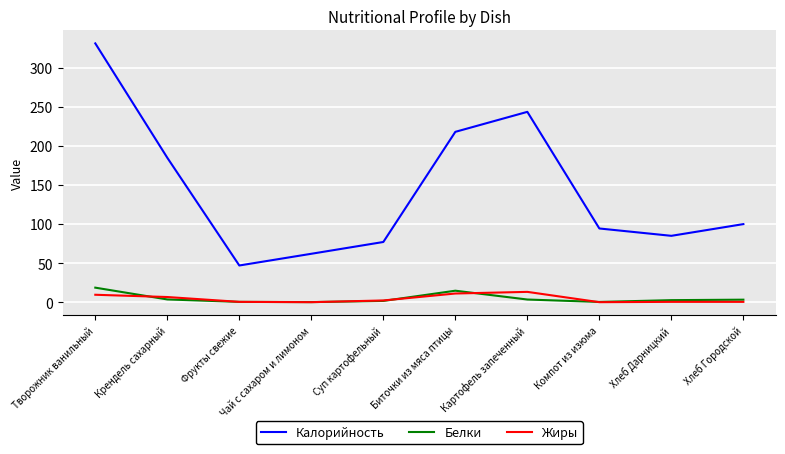

At which category does the chart reach its peak across all series?

Творожник ванильный